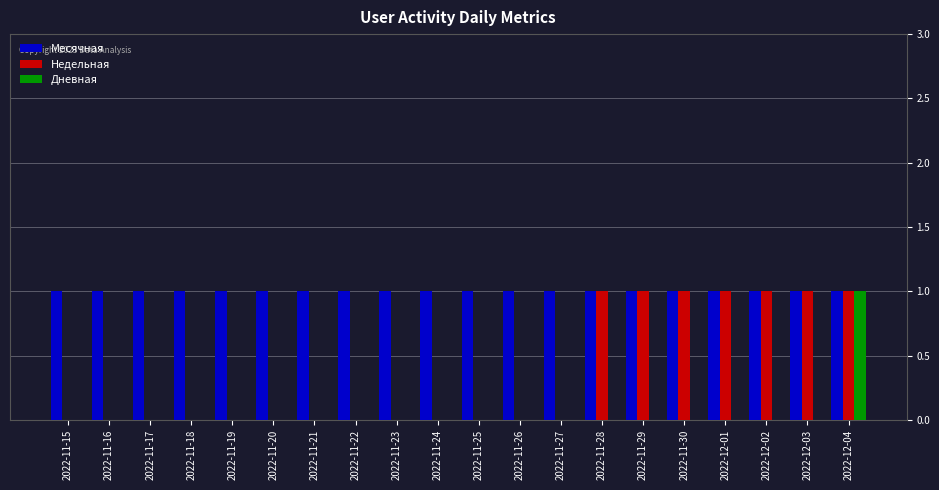

How many distinct data groups are displayed?

3